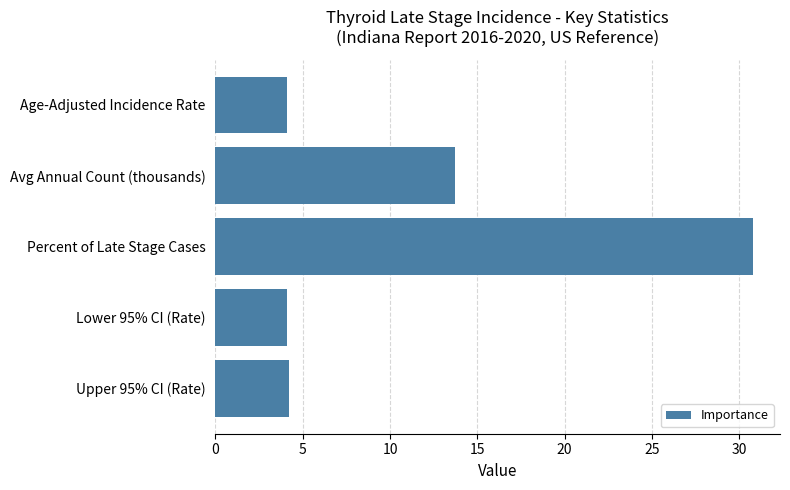

What is the change in value from Age-Adjusted Incidence Rate to Percent of Late Stage Cases?

+26.7